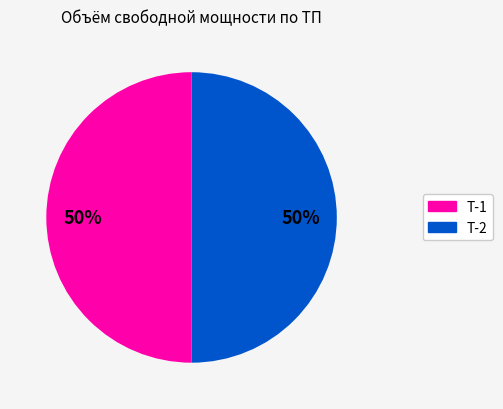

To the nearest percent, what is the average slice percentage?

50%